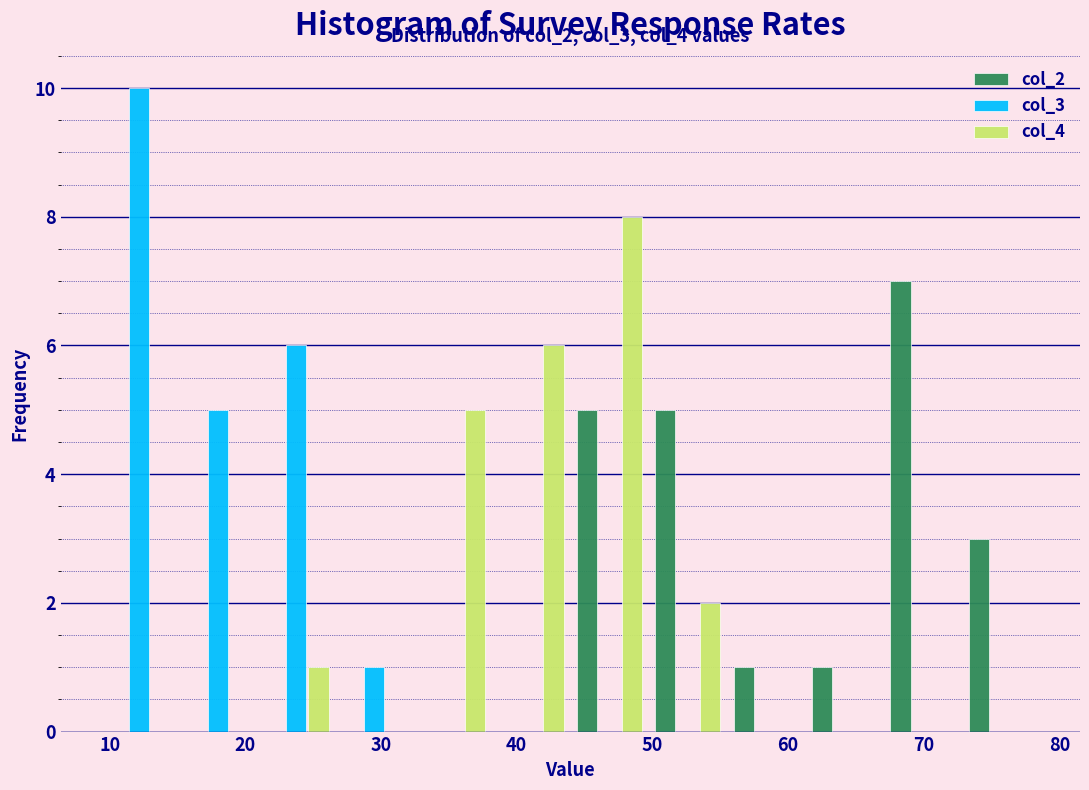

In the col_2 series, which range on the x-axis has the tallest bar?

67 to 73